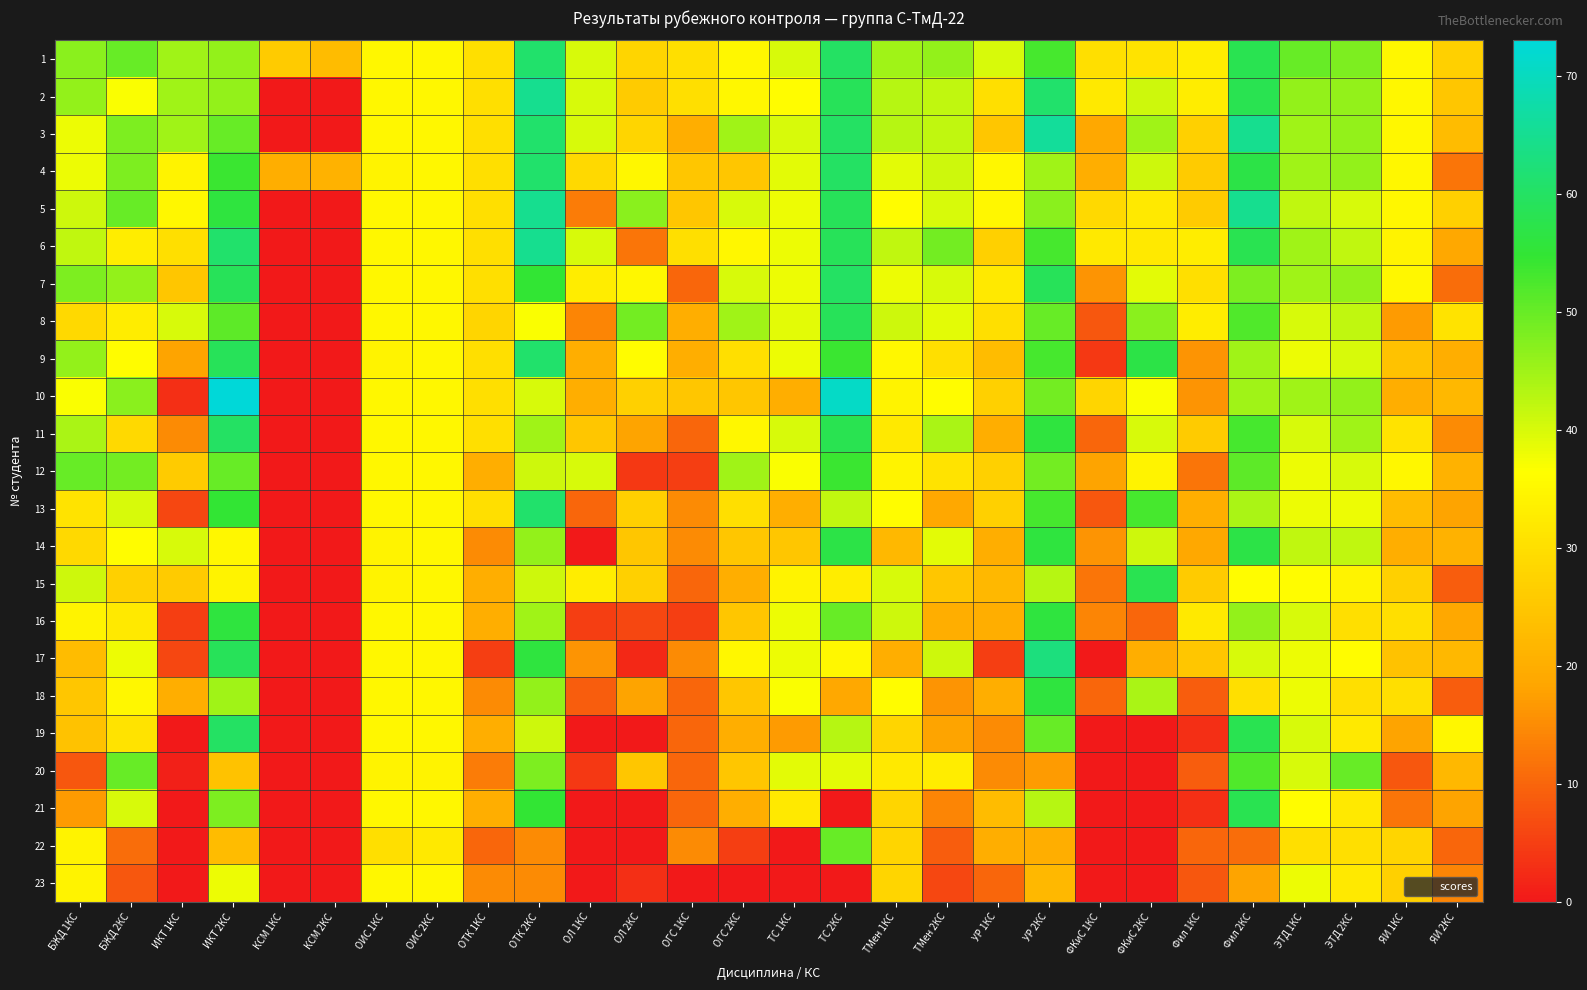

Reading left to right, extract all data points from this chart.

1: БЖД 1КС=47	БЖД 2КС=50	ИКТ 1КС=45	ИКТ 2КС=46	КСМ 1КС=26	КСМ 2КС=23	ОИС 1КС=35	ОИС 2КС=35	ОТК 1КС=30	ОТК 2КС=61	ОЛ 1КС=40	ОЛ 2КС=28	ОГС 1КС=30	ОГС 2КС=35	ТС 1КС=40	ТС 2КС=60	ТМен 1КС=45	ТМен 2КС=46	УР 1КС=40	УР 2КС=53	ФКиС 1КС=30	ФКиС 2КС=31	Фил 1КС=33	Фил 2КС=58	ЭТД 1КС=50	ЭТД 2КС=48	ЯИ 1КС=35	ЯИ 2КС=27
2: БЖД 1КС=46	БЖД 2КС=37	ИКТ 1КС=45	ИКТ 2КС=46	КСМ 1КС=0	КСМ 2КС=0	ОИС 1КС=35	ОИС 2КС=35	ОТК 1КС=30	ОТК 2КС=65	ОЛ 1КС=40	ОЛ 2КС=26	ОГС 1КС=30	ОГС 2КС=35	ТС 1КС=36	ТС 2КС=59	ТМен 1КС=43	ТМен 2КС=42	УР 1КС=30	УР 2КС=61	ФКиС 1КС=32	ФКиС 2КС=41	Фил 1КС=33	Фил 2КС=58	ЭТД 1КС=46	ЭТД 2КС=46	ЯИ 1КС=35	ЯИ 2КС=25
3: БЖД 1КС=38	БЖД 2КС=48	ИКТ 1КС=45	ИКТ 2КС=50	КСМ 1КС=0	КСМ 2КС=0	ОИС 1КС=35	ОИС 2КС=35	ОТК 1КС=30	ОТК 2КС=61	ОЛ 1КС=40	ОЛ 2КС=28	ОГС 1КС=20	ОГС 2КС=45	ТС 1КС=40	ТС 2КС=60	ТМен 1КС=43	ТМен 2КС=42	УР 1КС=25	УР 2КС=66	ФКиС 1КС=19	ФКиС 2КС=45	Фил 1КС=27	Фил 2КС=65	ЭТД 1КС=45	ЭТД 2КС=46	ЯИ 1КС=35	ЯИ 2КС=23
4: БЖД 1КС=38	БЖД 2КС=48	ИКТ 1КС=34	ИКТ 2КС=54	КСМ 1КС=20	КСМ 2КС=21	ОИС 1КС=34	ОИС 2КС=35	ОТК 1КС=30	ОТК 2КС=61	ОЛ 1КС=29	ОЛ 2КС=35	ОГС 1КС=25	ОГС 2КС=25	ТС 1КС=39	ТС 2КС=60	ТМен 1КС=39	ТМен 2КС=41	УР 1КС=35	УР 2КС=45	ФКиС 1КС=20	ФКиС 2КС=41	Фил 1КС=26	Фил 2КС=57	ЭТД 1КС=45	ЭТД 2КС=46	ЯИ 1КС=35	ЯИ 2КС=12
5: БЖД 1КС=41	БЖД 2КС=50	ИКТ 1КС=35	ИКТ 2КС=56	КСМ 1КС=0	КСМ 2КС=0	ОИС 1КС=35	ОИС 2КС=35	ОТК 1КС=30	ОТК 2КС=65	ОЛ 1КС=13	ОЛ 2КС=47	ОГС 1КС=25	ОГС 2КС=40	ТС 1КС=38	ТС 2КС=59	ТМен 1КС=36	ТМен 2КС=40	УР 1КС=35	УР 2КС=47	ФКиС 1КС=29	ФКиС 2КС=32	Фил 1КС=26	Фил 2КС=65	ЭТД 1КС=42	ЭТД 2КС=40	ЯИ 1КС=35	ЯИ 2КС=27
6: БЖД 1КС=42	БЖД 2КС=33	ИКТ 1КС=30	ИКТ 2КС=61	КСМ 1КС=0	КСМ 2КС=0	ОИС 1КС=35	ОИС 2КС=35	ОТК 1КС=30	ОТК 2КС=65	ОЛ 1КС=40	ОЛ 2КС=12	ОГС 1КС=30	ОГС 2КС=35	ТС 1КС=38	ТС 2КС=59	ТМен 1КС=42	ТМен 2КС=49	УР 1КС=27	УР 2КС=53	ФКиС 1КС=32	ФКиС 2КС=32	Фил 1КС=33	Фил 2КС=58	ЭТД 1КС=45	ЭТД 2КС=42	ЯИ 1КС=34	ЯИ 2КС=19
7: БЖД 1КС=48	БЖД 2КС=46	ИКТ 1КС=25	ИКТ 2КС=59	КСМ 1КС=0	КСМ 2КС=0	ОИС 1КС=35	ОИС 2КС=35	ОТК 1КС=30	ОТК 2КС=55	ОЛ 1КС=33	ОЛ 2КС=35	ОГС 1КС=10	ОГС 2КС=40	ТС 1КС=38	ТС 2КС=60	ТМен 1КС=38	ТМен 2КС=40	УР 1КС=32	УР 2КС=59	ФКиС 1КС=16	ФКиС 2КС=39	Фил 1КС=30	Фил 2КС=48	ЭТД 1КС=45	ЭТД 2КС=46	ЯИ 1КС=35	ЯИ 2КС=11
8: БЖД 1КС=29	БЖД 2КС=33	ИКТ 1КС=40	ИКТ 2КС=51	КСМ 1КС=0	КСМ 2КС=0	ОИС 1КС=35	ОИС 2КС=35	ОТК 1КС=28	ОТК 2КС=37	ОЛ 1КС=14	ОЛ 2КС=49	ОГС 1КС=20	ОГС 2КС=45	ТС 1КС=39	ТС 2КС=59	ТМен 1КС=41	ТМен 2КС=39	УР 1КС=30	УР 2КС=50	ФКиС 1КС=8	ФКиС 2КС=47	Фил 1КС=33	Фил 2КС=52	ЭТД 1КС=40	ЭТД 2КС=42	ЯИ 1КС=17	ЯИ 2КС=31
9: БЖД 1КС=46	БЖД 2КС=36	ИКТ 1КС=18	ИКТ 2КС=59	КСМ 1КС=0	КСМ 2КС=0	ОИС 1КС=34	ОИС 2КС=35	ОТК 1КС=30	ОТК 2КС=61	ОЛ 1КС=20	ОЛ 2КС=36	ОГС 1КС=20	ОГС 2КС=30	ТС 1КС=38	ТС 2КС=54	ТМен 1КС=35	ТМен 2КС=30	УР 1КС=23	УР 2КС=53	ФКиС 1КС=4	ФКиС 2КС=57	Фил 1КС=16	Фил 2КС=45	ЭТД 1КС=38	ЭТД 2КС=40	ЯИ 1КС=24	ЯИ 2КС=20
10: БЖД 1КС=37	БЖД 2КС=47	ИКТ 1КС=3	ИКТ 2КС=73	КСМ 1КС=0	КСМ 2КС=0	ОИС 1КС=35	ОИС 2КС=35	ОТК 1КС=30	ОТК 2КС=40	ОЛ 1КС=20	ОЛ 2КС=27	ОГС 1КС=25	ОГС 2КС=25	ТС 1КС=20	ТС 2КС=71	ТМен 1КС=34	ТМен 2КС=36	УР 1КС=27	УР 2КС=49	ФКиС 1КС=28	ФКиС 2КС=37	Фил 1КС=16	Фил 2КС=45	ЭТД 1КС=45	ЭТД 2КС=46	ЯИ 1КС=20	ЯИ 2КС=22
11: БЖД 1КС=44	БЖД 2КС=29	ИКТ 1КС=15	ИКТ 2КС=60	КСМ 1КС=0	КСМ 2КС=0	ОИС 1КС=35	ОИС 2КС=35	ОТК 1КС=30	ОТК 2КС=45	ОЛ 1КС=25	ОЛ 2КС=18	ОГС 1КС=10	ОГС 2КС=35	ТС 1КС=40	ТС 2КС=58	ТМен 1КС=32	ТМен 2КС=44	УР 1КС=20	УР 2КС=56	ФКиС 1КС=10	ФКиС 2КС=40	Фил 1КС=26	Фил 2КС=53	ЭТД 1КС=40	ЭТД 2КС=45	ЯИ 1КС=31	ЯИ 2КС=15
12: БЖД 1КС=50	БЖД 2КС=49	ИКТ 1КС=26	ИКТ 2КС=50	КСМ 1КС=0	КСМ 2КС=0	ОИС 1КС=35	ОИС 2КС=35	ОТК 1КС=20	ОТК 2КС=41	ОЛ 1КС=40	ОЛ 2КС=4	ОГС 1КС=5	ОГС 2КС=45	ТС 1КС=37	ТС 2КС=54	ТМен 1КС=34	ТМен 2КС=31	УР 1КС=27	УР 2КС=49	ФКиС 1КС=18	ФКиС 2КС=34	Фил 1КС=12	Фил 2КС=51	ЭТД 1КС=38	ЭТД 2КС=40	ЯИ 1КС=35	ЯИ 2КС=21
13: БЖД 1КС=31	БЖД 2КС=40	ИКТ 1КС=6	ИКТ 2КС=55	КСМ 1КС=0	КСМ 2КС=0	ОИС 1КС=35	ОИС 2КС=35	ОТК 1КС=30	ОТК 2КС=61	ОЛ 1КС=10	ОЛ 2КС=27	ОГС 1КС=15	ОГС 2КС=30	ТС 1КС=20	ТС 2КС=42	ТМен 1КС=36	ТМен 2КС=19	УР 1КС=27	УР 2КС=53	ФКиС 1КС=8	ФКиС 2КС=53	Фил 1КС=20	Фил 2КС=44	ЭТД 1КС=38	ЭТД 2КС=38	ЯИ 1КС=23	ЯИ 2КС=18
14: БЖД 1КС=29	БЖД 2КС=36	ИКТ 1КС=40	ИКТ 2КС=35	КСМ 1КС=0	КСМ 2КС=0	ОИС 1КС=34	ОИС 2КС=35	ОТК 1КС=15	ОТК 2КС=46	ОЛ 1КС=0	ОЛ 2КС=25	ОГС 1КС=15	ОГС 2КС=25	ТС 1КС=25	ТС 2КС=57	ТМен 1КС=22	ТМен 2КС=39	УР 1КС=20	УР 2КС=56	ФКиС 1КС=16	ФКиС 2КС=41	Фил 1КС=19	Фил 2КС=57	ЭТД 1КС=42	ЭТД 2КС=42	ЯИ 1КС=20	ЯИ 2КС=21
15: БЖД 1КС=41	БЖД 2КС=27	ИКТ 1КС=26	ИКТ 2КС=34	КСМ 1КС=0	КСМ 2КС=0	ОИС 1КС=34	ОИС 2КС=35	ОТК 1КС=20	ОТК 2КС=41	ОЛ 1КС=33	ОЛ 2КС=27	ОГС 1КС=10	ОГС 2КС=20	ТС 1КС=34	ТС 2КС=33	ТМен 1КС=40	ТМен 2КС=25	УР 1КС=22	УР 2КС=43	ФКиС 1КС=12	ФКиС 2КС=58	Фил 1КС=26	Фил 2КС=36	ЭТД 1КС=36	ЭТД 2КС=34	ЯИ 1КС=27	ЯИ 2КС=9
16: БЖД 1КС=34	БЖД 2КС=32	ИКТ 1КС=5	ИКТ 2КС=56	КСМ 1КС=0	КСМ 2КС=0	ОИС 1КС=35	ОИС 2КС=35	ОТК 1КС=20	ОТК 2КС=45	ОЛ 1КС=5	ОЛ 2КС=6	ОГС 1КС=5	ОГС 2КС=25	ТС 1КС=38	ТС 2КС=50	ТМен 1КС=41	ТМен 2КС=20	УР 1КС=20	УР 2КС=56	ФКиС 1КС=14	ФКиС 2КС=10	Фил 1КС=32	Фил 2КС=46	ЭТД 1КС=40	ЭТД 2КС=30	ЯИ 1КС=30	ЯИ 2КС=19
17: БЖД 1КС=23	БЖД 2КС=38	ИКТ 1КС=6	ИКТ 2КС=59	КСМ 1КС=0	КСМ 2КС=0	ОИС 1КС=35	ОИС 2КС=35	ОТК 1КС=5	ОТК 2КС=56	ОЛ 1КС=16	ОЛ 2КС=2	ОГС 1КС=15	ОГС 2КС=35	ТС 1КС=38	ТС 2КС=35	ТМен 1КС=20	ТМен 2КС=41	УР 1КС=5	УР 2КС=63	ФКиС 1КС=0	ФКиС 2КС=20	Фил 1КС=25	Фил 2КС=40	ЭТД 1КС=38	ЭТД 2КС=36	ЯИ 1КС=24	ЯИ 2КС=22
18: БЖД 1КС=25	БЖД 2КС=35	ИКТ 1КС=20	ИКТ 2КС=45	КСМ 1КС=0	КСМ 2КС=0	ОИС 1КС=35	ОИС 2КС=35	ОТК 1КС=15	ОТК 2КС=46	ОЛ 1КС=9	ОЛ 2КС=18	ОГС 1КС=10	ОГС 2КС=25	ТС 1КС=37	ТС 2КС=19	ТМен 1КС=36	ТМен 2КС=16	УР 1КС=20	УР 2КС=56	ФКиС 1КС=10	ФКиС 2КС=44	Фил 1КС=9	Фил 2КС=30	ЭТД 1КС=38	ЭТД 2КС=30	ЯИ 1КС=30	ЯИ 2КС=9
19: БЖД 1КС=24	БЖД 2КС=31	ИКТ 1КС=0	ИКТ 2КС=60	КСМ 1КС=0	КСМ 2КС=0	ОИС 1КС=35	ОИС 2КС=35	ОТК 1КС=20	ОТК 2КС=41	ОЛ 1КС=0	ОЛ 2КС=0	ОГС 1КС=10	ОГС 2КС=20	ТС 1КС=17	ТС 2КС=43	ТМен 1КС=28	ТМен 2КС=18	УР 1КС=15	УР 2КС=50	ФКиС 1КС=0	ФКиС 2КС=0	Фил 1КС=3	Фил 2КС=58	ЭТД 1КС=40	ЭТД 2КС=32	ЯИ 1КС=18	ЯИ 2КС=35
20: БЖД 1КС=8	БЖД 2КС=50	ИКТ 1КС=1	ИКТ 2КС=24	КСМ 1КС=0	КСМ 2КС=0	ОИС 1КС=34	ОИС 2КС=34	ОТК 1КС=13	ОТК 2КС=48	ОЛ 1КС=4	ОЛ 2КС=25	ОГС 1КС=10	ОГС 2КС=25	ТС 1КС=39	ТС 2КС=39	ТМен 1КС=32	ТМен 2КС=33	УР 1КС=15	УР 2КС=17	ФКиС 1КС=0	ФКиС 2КС=0	Фил 1КС=9	Фил 2КС=52	ЭТД 1КС=40	ЭТД 2КС=50	ЯИ 1КС=8	ЯИ 2КС=22
21: БЖД 1КС=17	БЖД 2КС=40	ИКТ 1КС=0	ИКТ 2КС=48	КСМ 1КС=0	КСМ 2КС=0	ОИС 1КС=35	ОИС 2КС=35	ОТК 1КС=20	ОТК 2КС=55	ОЛ 1КС=0	ОЛ 2КС=0	ОГС 1КС=10	ОГС 2КС=20	ТС 1КС=32	ТС 2КС=0	ТМен 1КС=28	ТМен 2КС=14	УР 1КС=23	УР 2КС=43	ФКиС 1КС=0	ФКиС 2КС=0	Фил 1КС=3	Фил 2КС=58	ЭТД 1КС=36	ЭТД 2КС=32	ЯИ 1КС=12	ЯИ 2КС=18
22: БЖД 1КС=34	БЖД 2КС=11	ИКТ 1КС=0	ИКТ 2КС=23	КСМ 1КС=0	КСМ 2КС=0	ОИС 1КС=30	ОИС 2КС=32	ОТК 1КС=10	ОТК 2КС=15	ОЛ 1КС=0	ОЛ 2КС=0	ОГС 1КС=15	ОГС 2КС=5	ТС 1КС=0	ТС 2КС=50	ТМен 1КС=28	ТМен 2КС=9	УР 1КС=20	УР 2КС=20	ФКиС 1КС=0	ФКиС 2КС=0	Фил 1КС=10	Фил 2КС=11	ЭТД 1КС=30	ЭТД 2КС=30	ЯИ 1КС=28	ЯИ 2КС=10
23: БЖД 1КС=34	БЖД 2КС=8	ИКТ 1КС=0	ИКТ 2КС=38	КСМ 1КС=0	КСМ 2КС=0	ОИС 1КС=35	ОИС 2КС=35	ОТК 1КС=15	ОТК 2КС=15	ОЛ 1КС=0	ОЛ 2КС=3	ОГС 1КС=0	ОГС 2КС=0	ТС 1КС=0	ТС 2КС=0	ТМен 1КС=28	ТМен 2КС=6	УР 1КС=10	УР 2КС=22	ФКиС 1КС=0	ФКиС 2КС=0	Фил 1КС=8	Фил 2КС=18	ЭТД 1КС=38	ЭТД 2КС=32	ЯИ 1КС=27	ЯИ 2КС=14